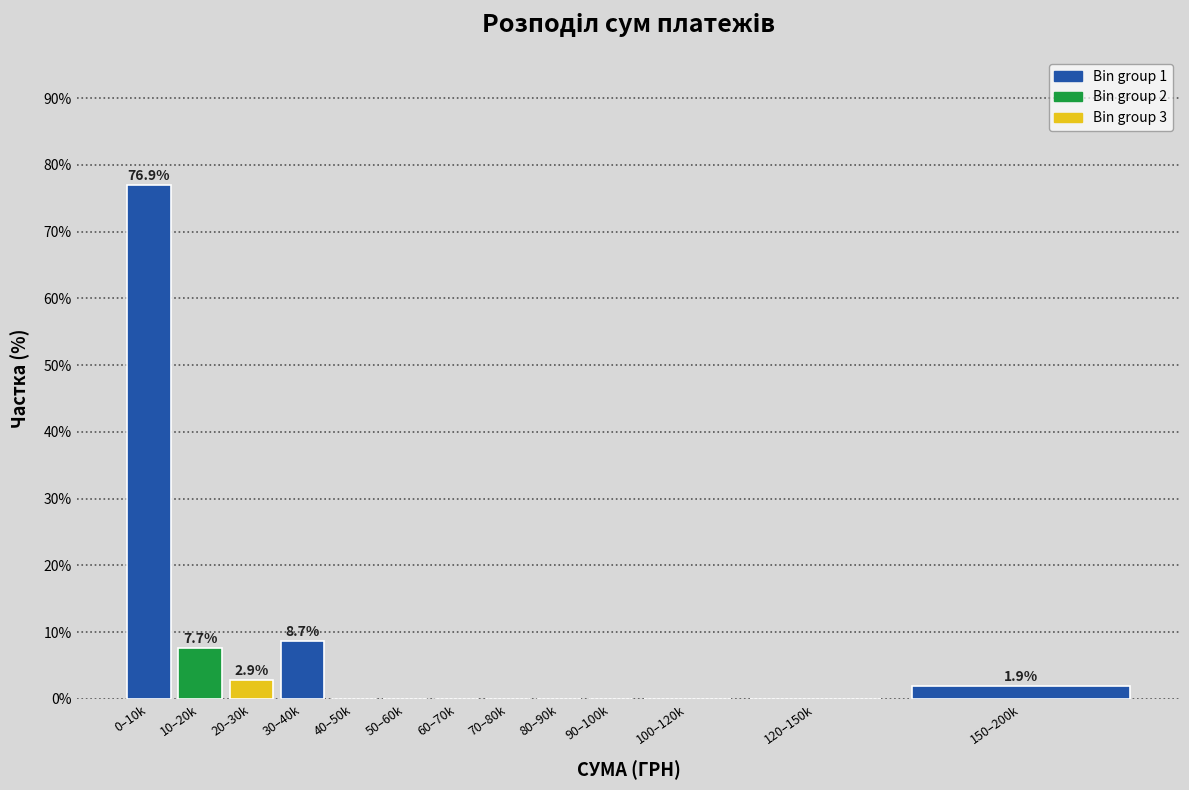

Reading left to right, list all the values displayed in this chart.

0–10k=76.9	10–20k=7.7	20–30k=2.9	30–40k=8.7	40–50k=0.0	50–60k=0.0	60–70k=0.0	70–80k=0.0	80–90k=0.0	90–100k=0.0	100–120k=0.0	120–150k=0.0	150–200k=1.9